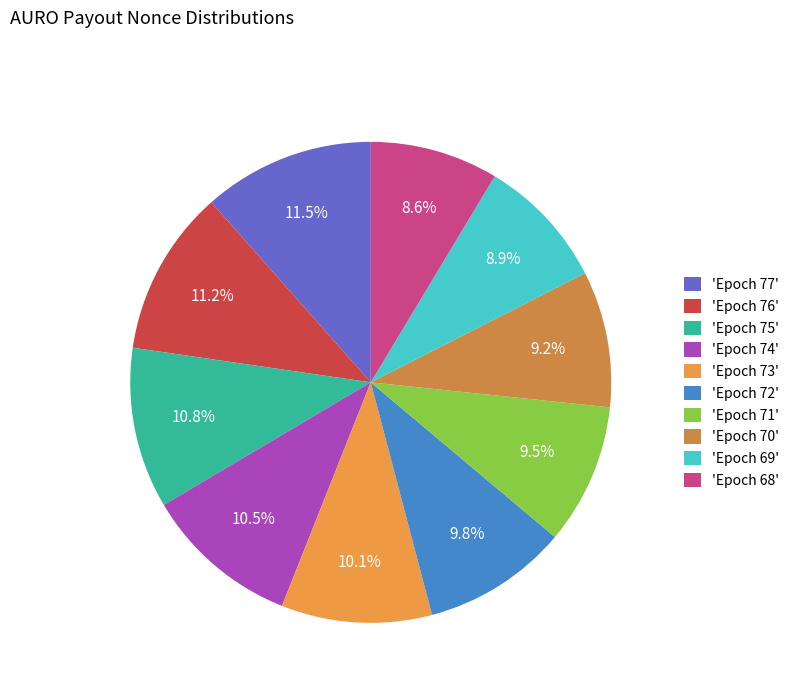

How many slices are in this pie chart?

10